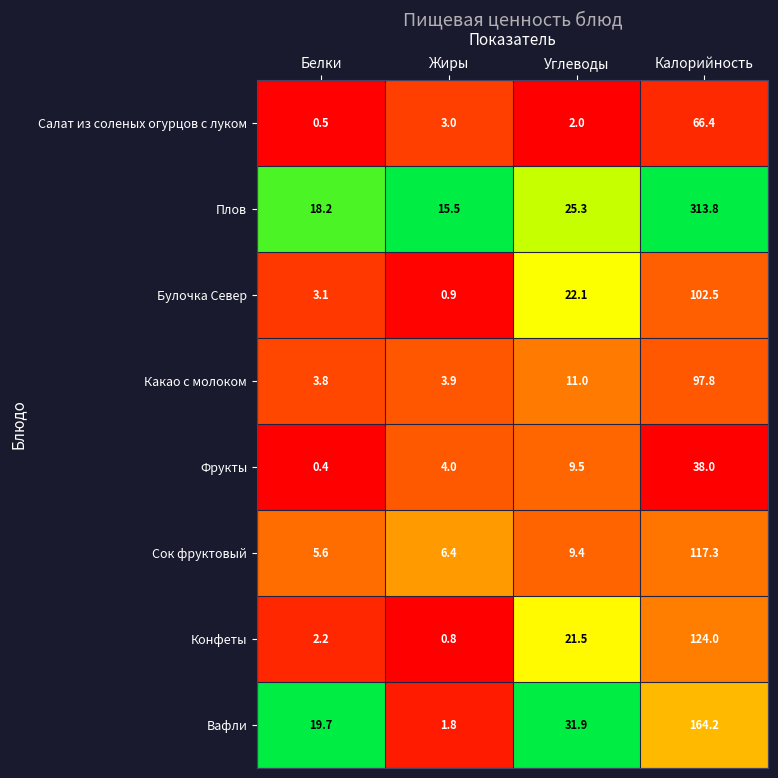

True or false: Сок фруктовый has a value of 9.0 at Белки.

False